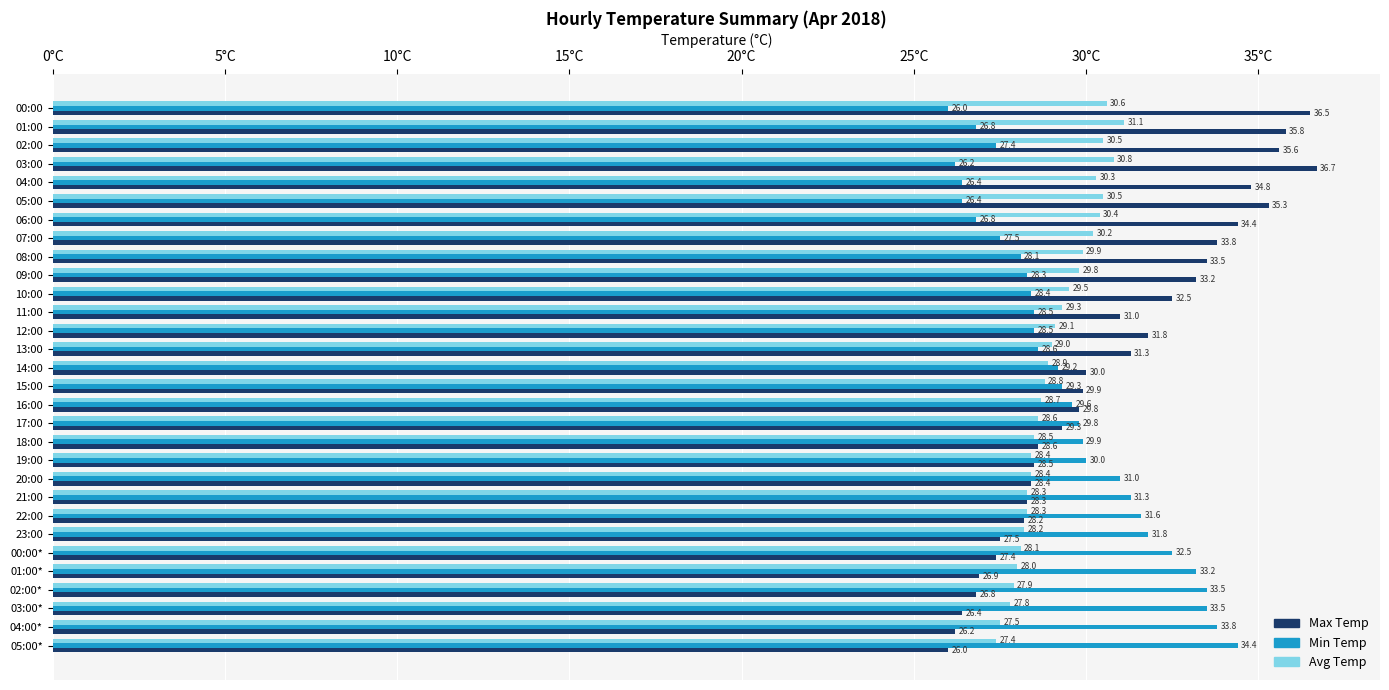

What are all the series names shown in the legend?

Max Temp, Min Temp, Avg Temp